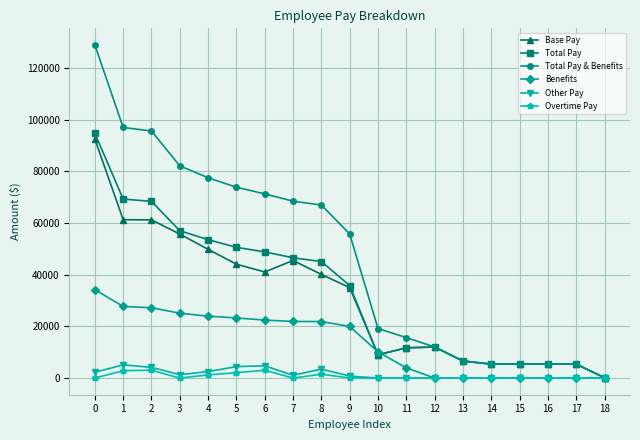

What are all the series names shown in the legend?

Base Pay, Total Pay, Total Pay & Benefits, Benefits, Other Pay, Overtime Pay